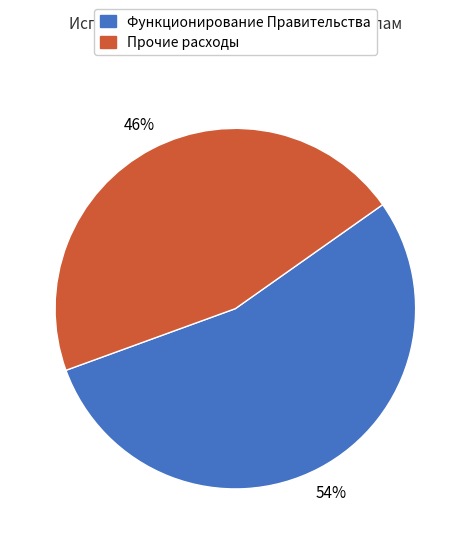

To the nearest percent, what is the average slice percentage?

50%